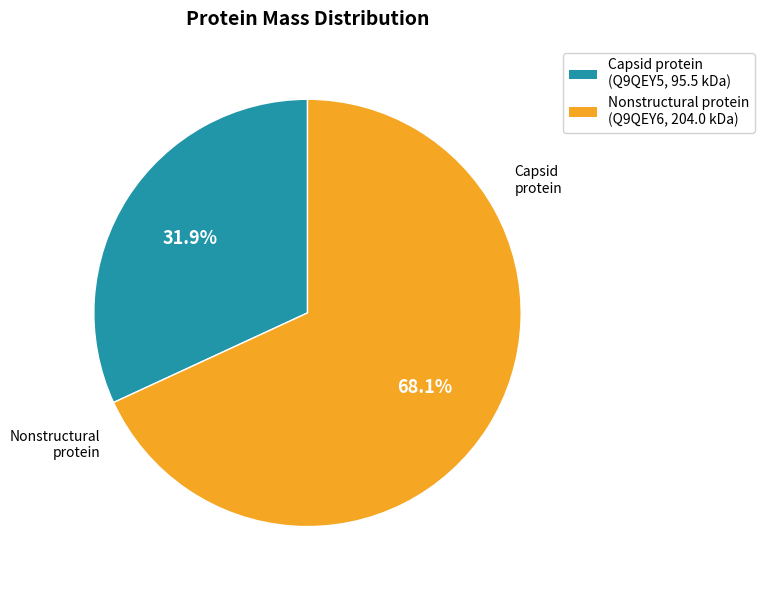

How many slices are in this pie chart?

2